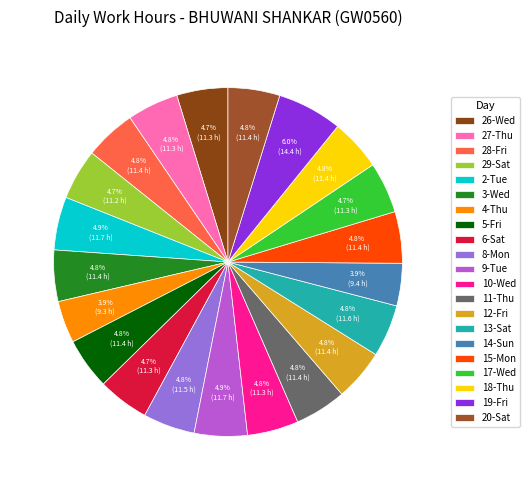

To the nearest percent, what is the difference between the largest and smallest slice percentages?

2%